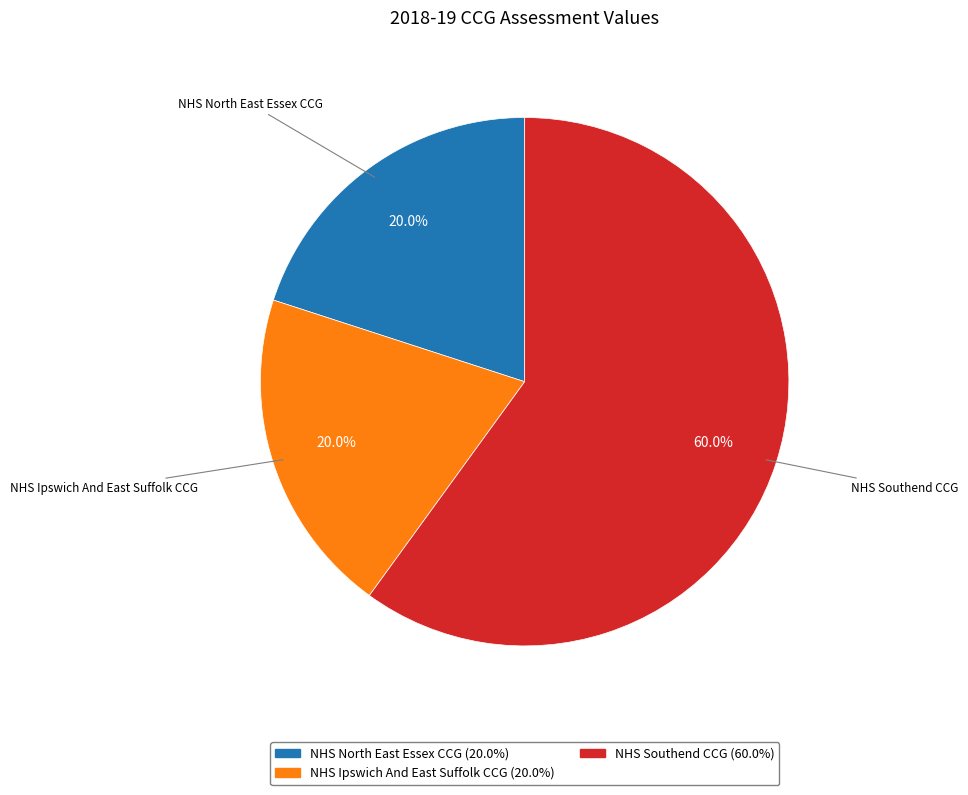

To the nearest percent, what portion does NHS Southend CCG represent?

60%